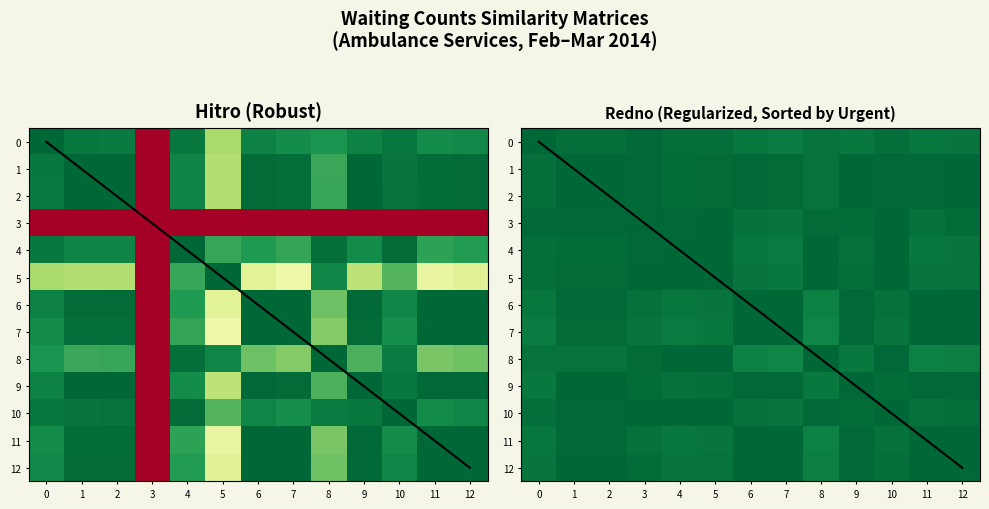

Rank the series at 0 from highest to lowest value.

0, 3, 10, 1, 4, 5, 2, 8, 12, 6, 11, 9, 7